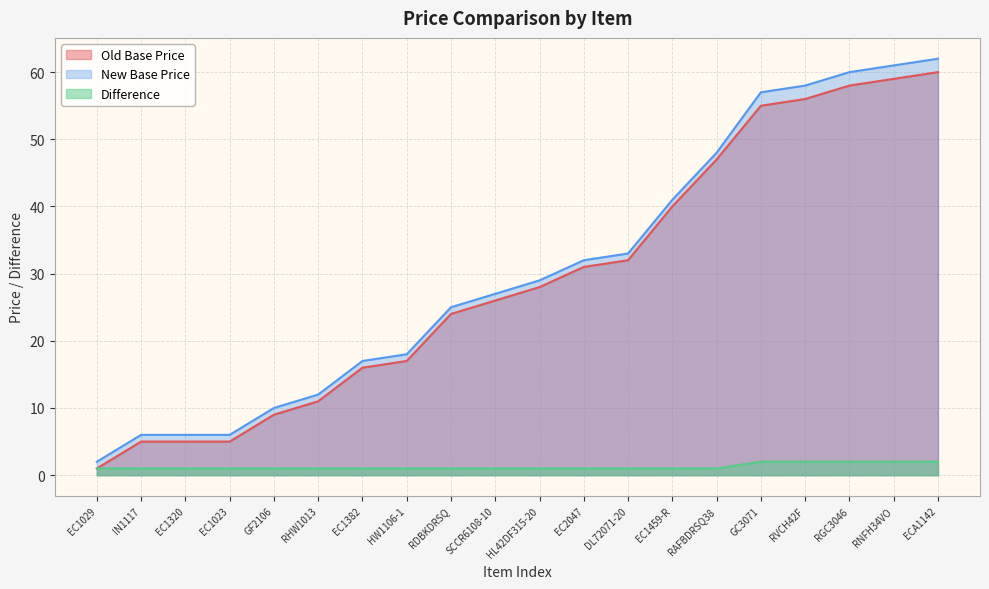

The value of Difference at GC3071 is 2. True or false?

True